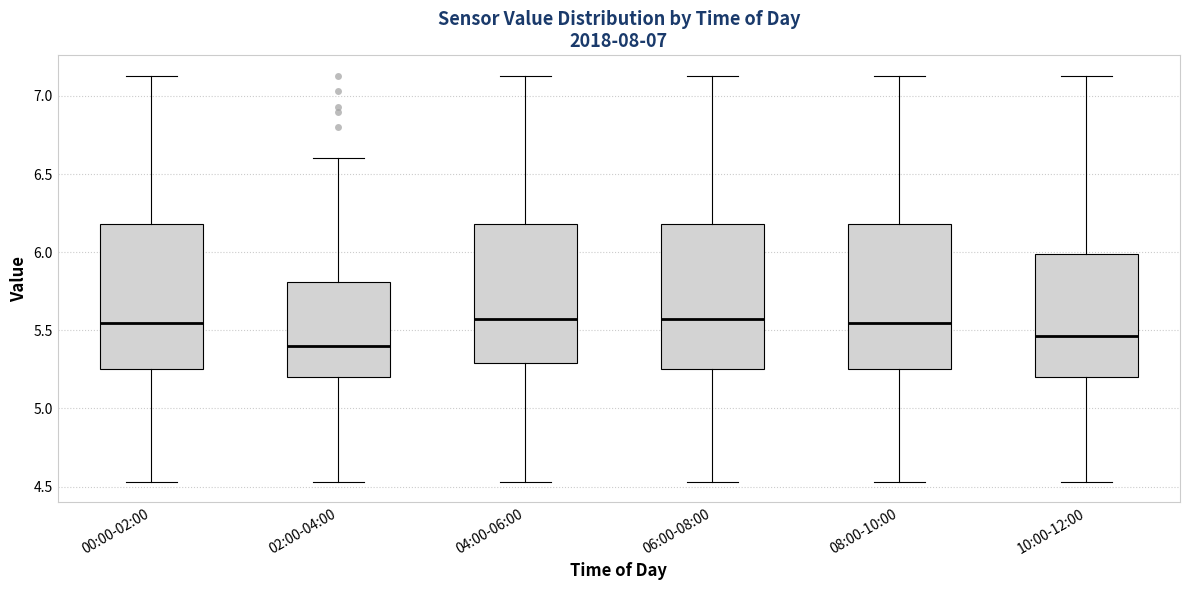

Which box's median line is the lowest?

02:00-04:00